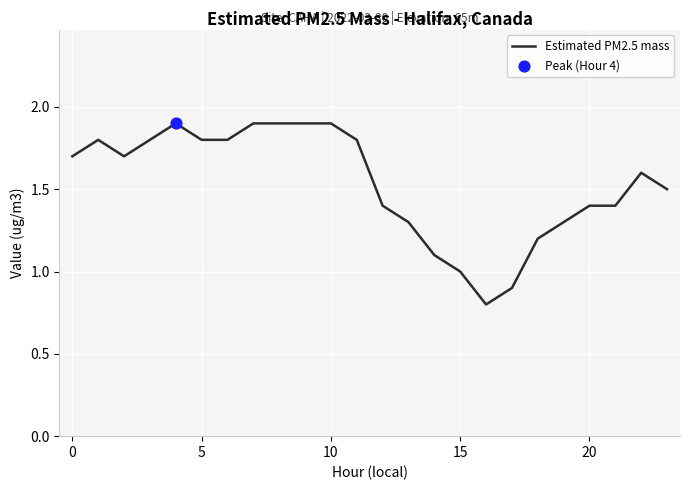

What is the smallest value displayed?

0.8